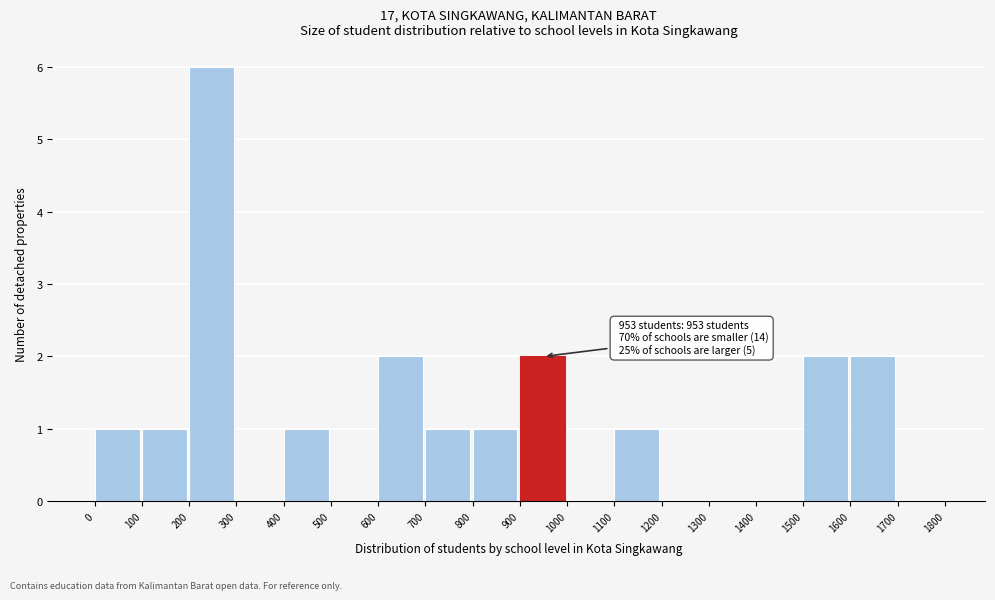

Over which range of the x-axis is the bar tallest?

200 to 300